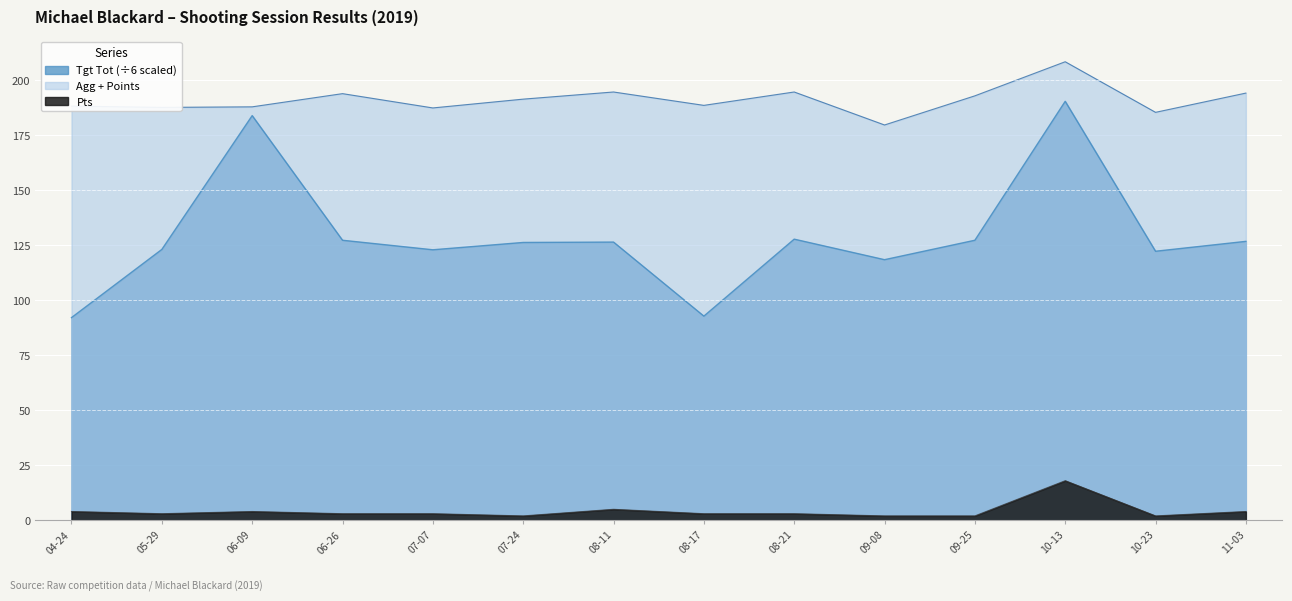

Between 06-09 and 08-11, which series saw the biggest shift?

Tgt Tot